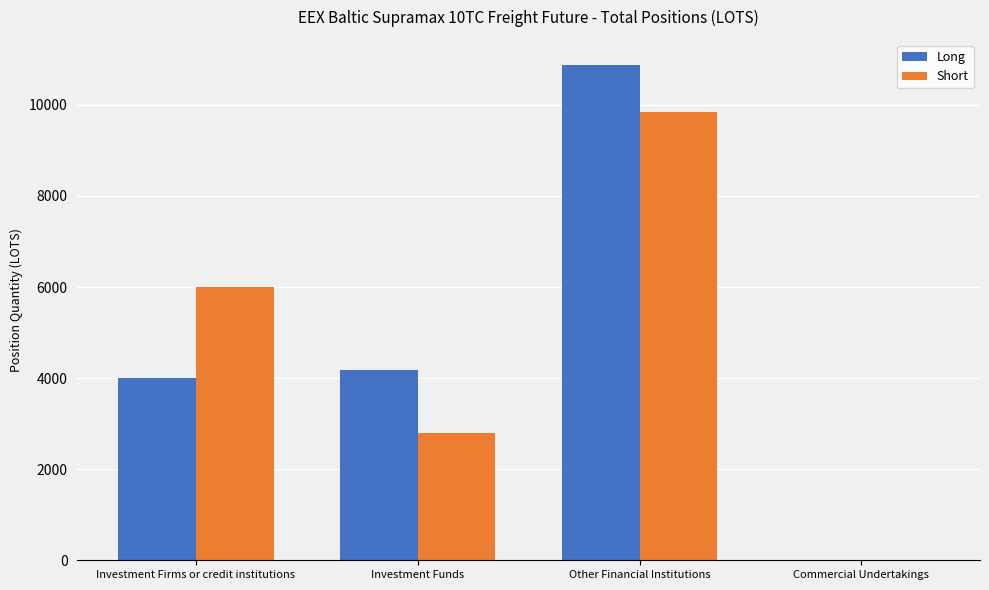

Which series has the widest spread of values?

Long